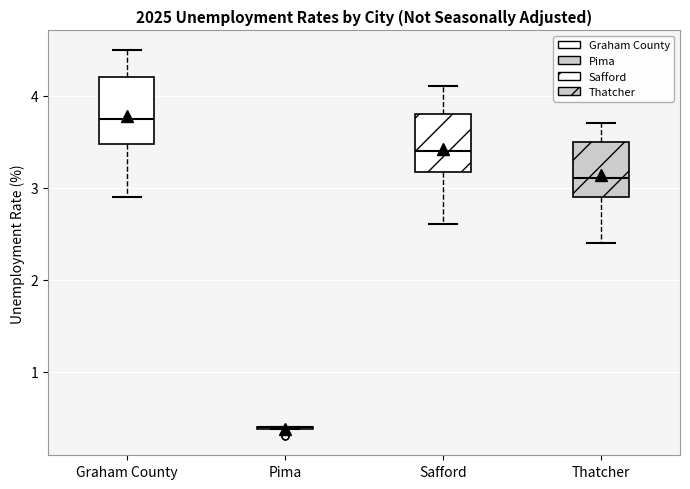

Reading left to right, read every box against the y-axis: the position of its median line, the range the box covers, and the ends of its whiskers. The values are not printed on the chart, so give them approximately, as read against the axis.

Graham County: median 3.8, box 3.5 to 4.2, whiskers 2.9 to 4.5
Pima: box collapsed to a line at 0.4, whiskers 0.4 to 0.4
Safford: median 3.4, box 3.2 to 3.8, whiskers 2.6 to 4.1
Thatcher: median 3.1, box 2.9 to 3.5, whiskers 2.4 to 3.7